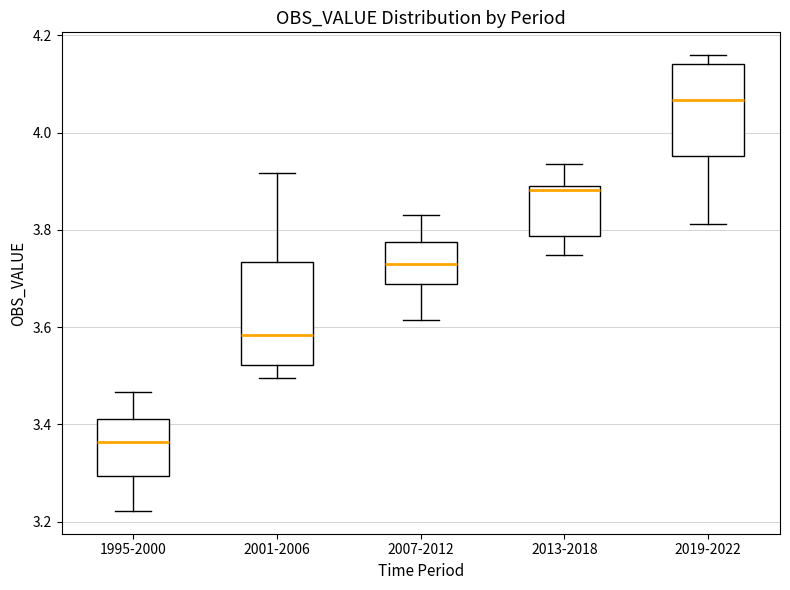

Which box's median line is the highest?

2019-2022